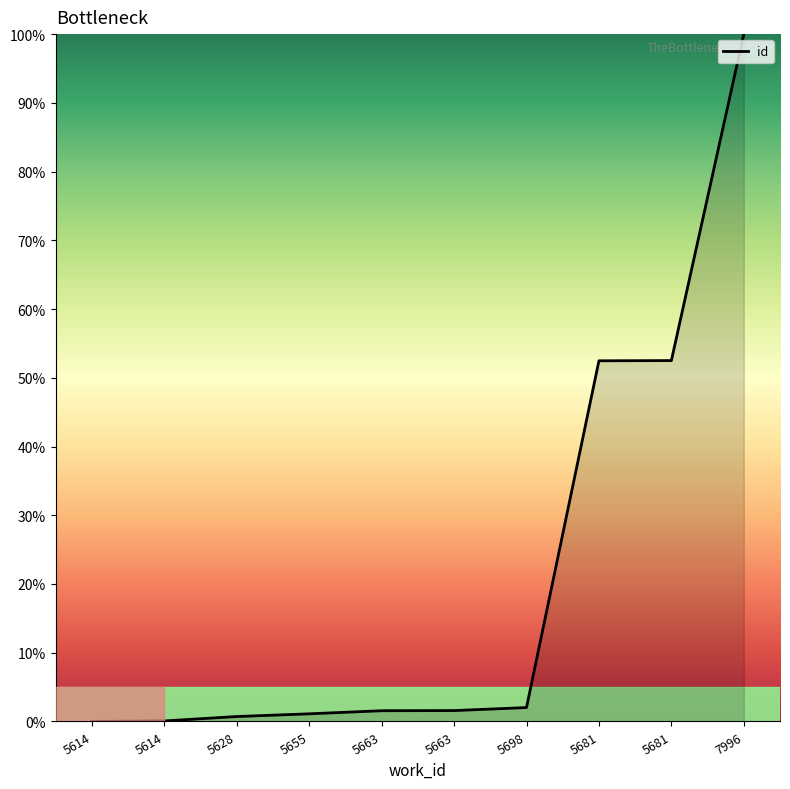

What is the value of the 10th point from the left?

100.0